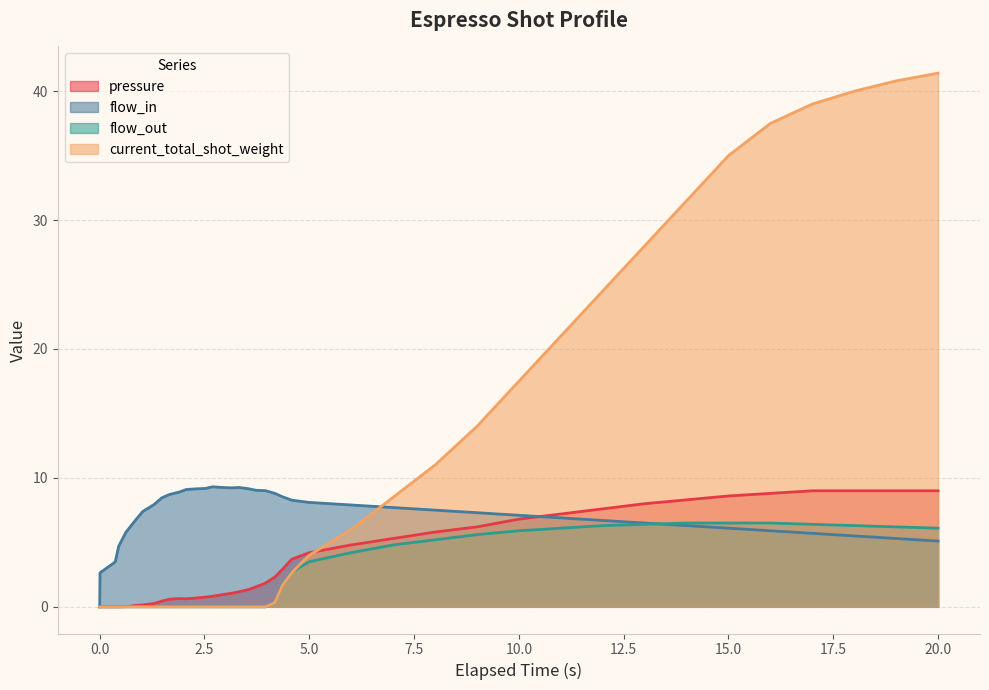

Which series has the largest range (max minus min)?

current_total_shot_weight